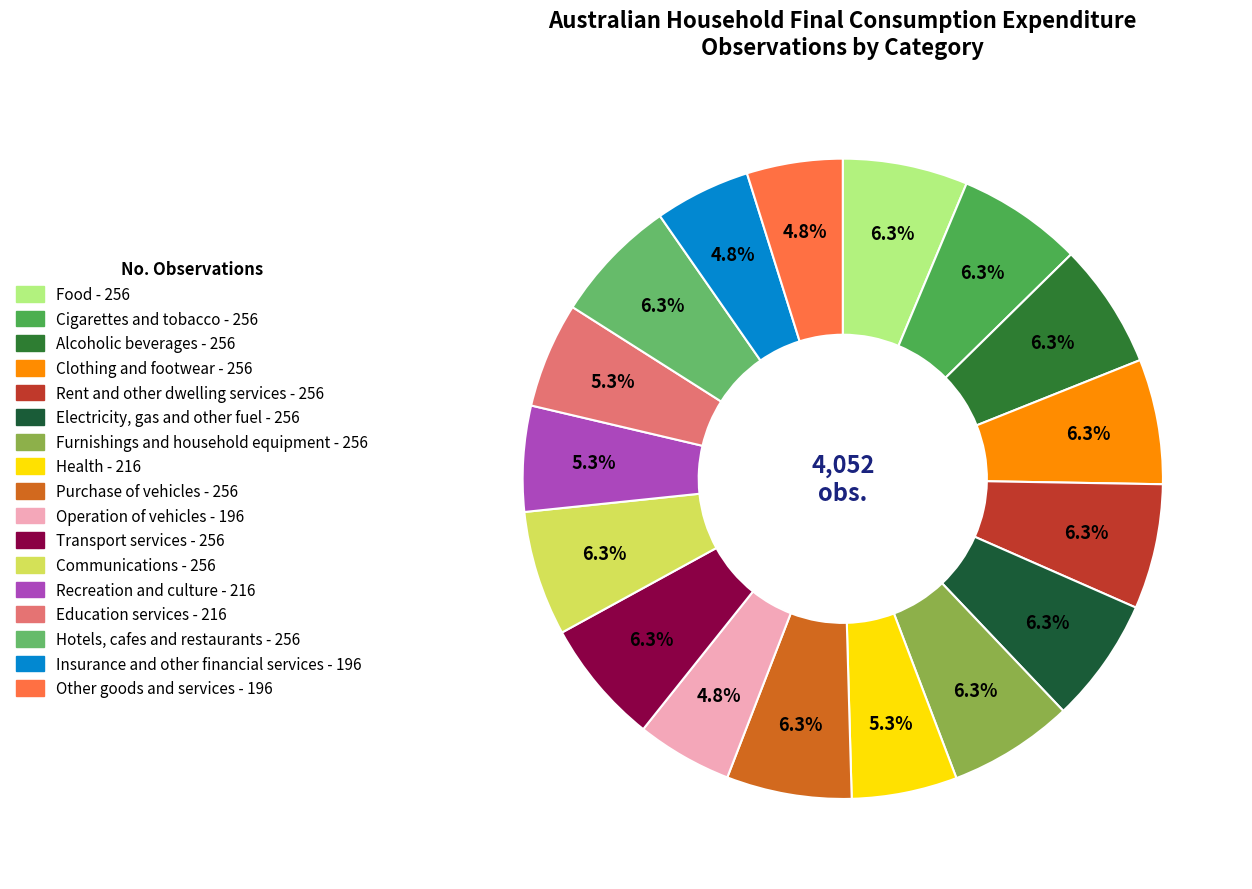

Count the number of slices in the pie.

17